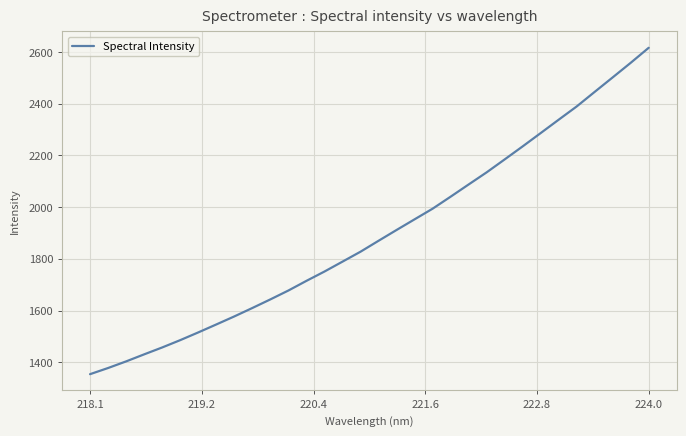

What is the minimum value shown in the chart?

1353.8